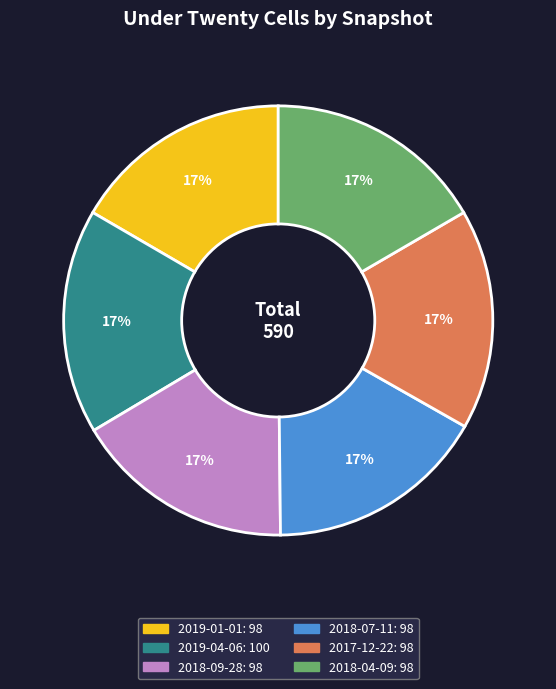

The 2018-07-11 slice represents 17% of the pie. True or false?

True